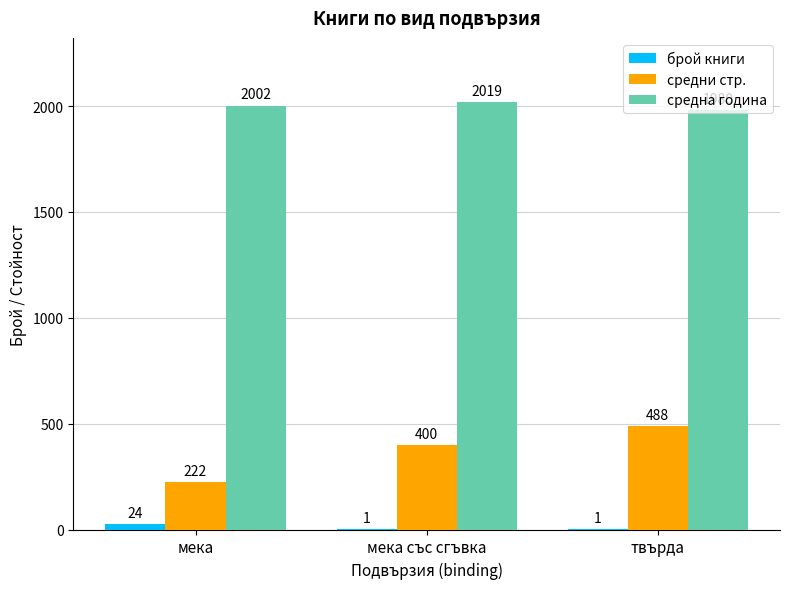

Count the number of categories in the chart.

3